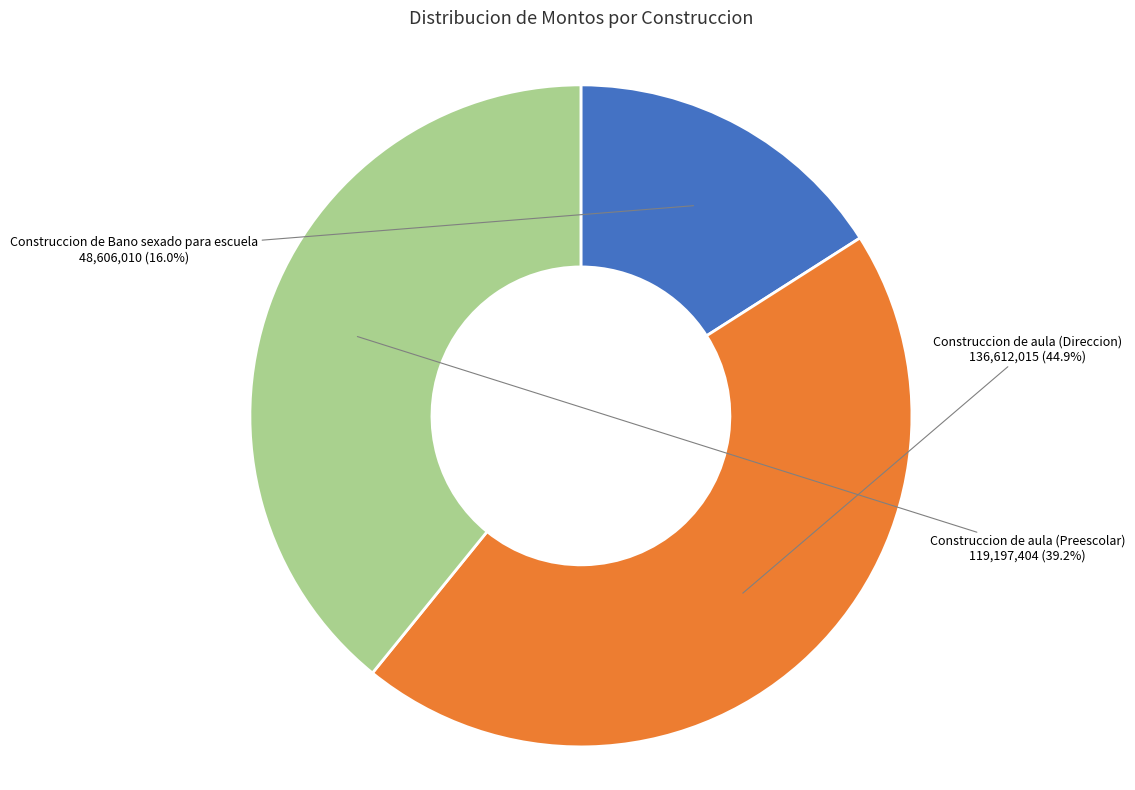

Which slice is the smallest?

Construccion de Bano sexado para escuela